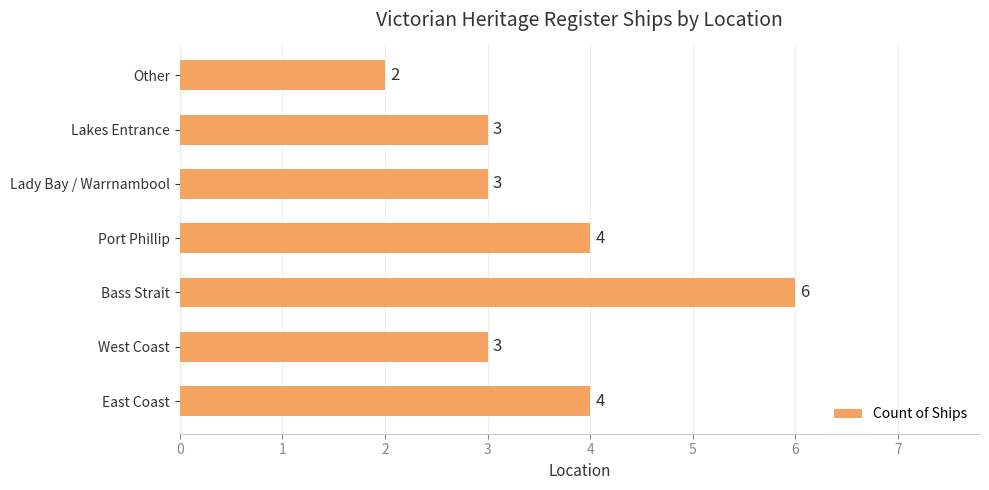

Which has a higher value, Other or Bass Strait?

Bass Strait